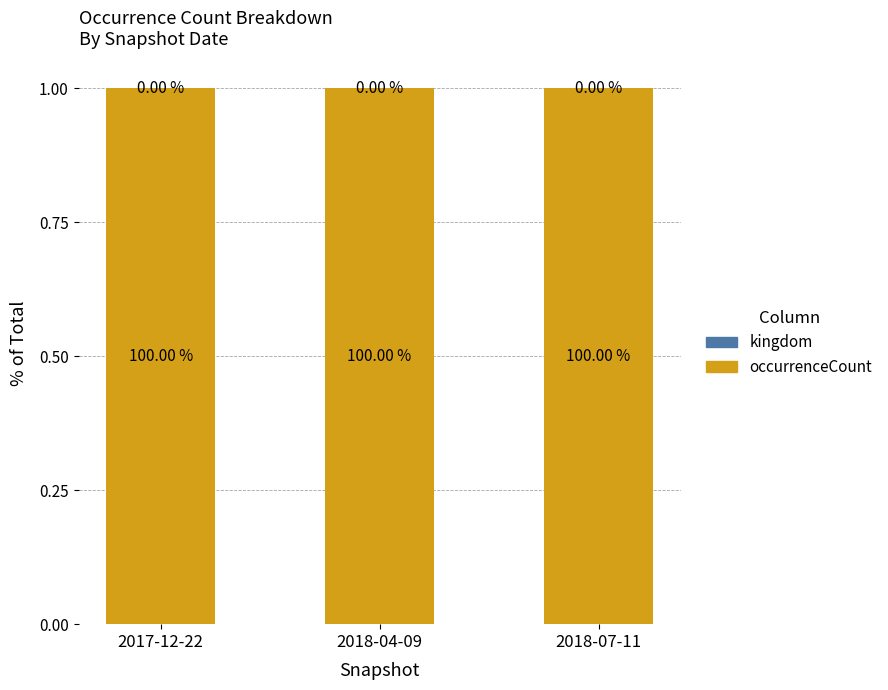

What is the sum of the occurrenceCount values at 2018-07-11 and 2017-12-22?

2.0